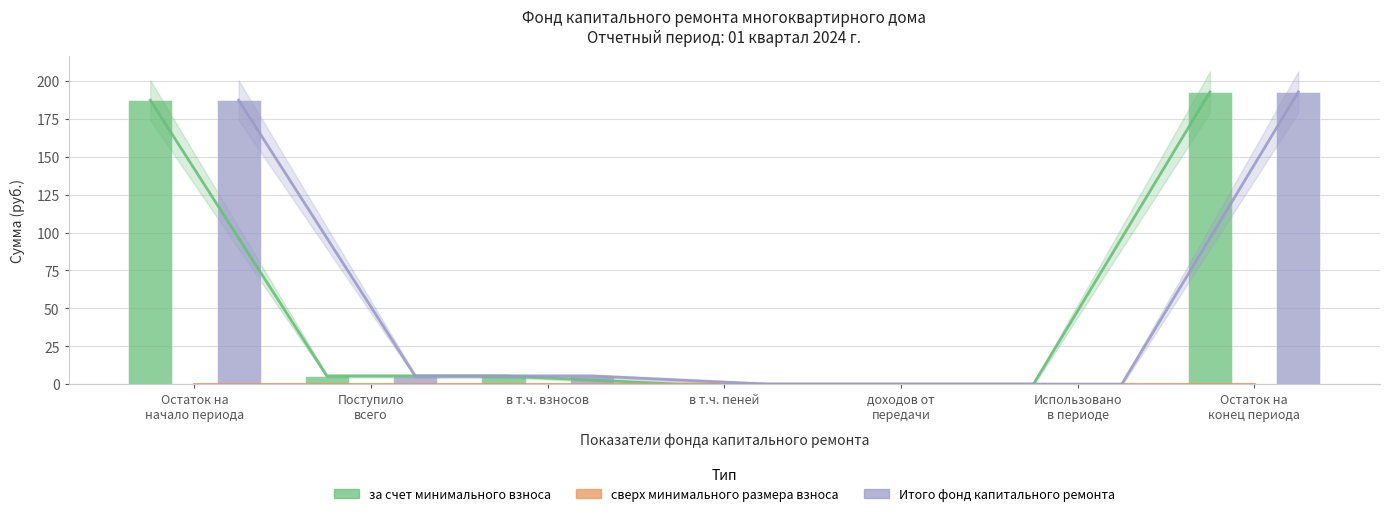

At which label is Итого фонд капитального ремонта closest to 96?

Поступило
всего